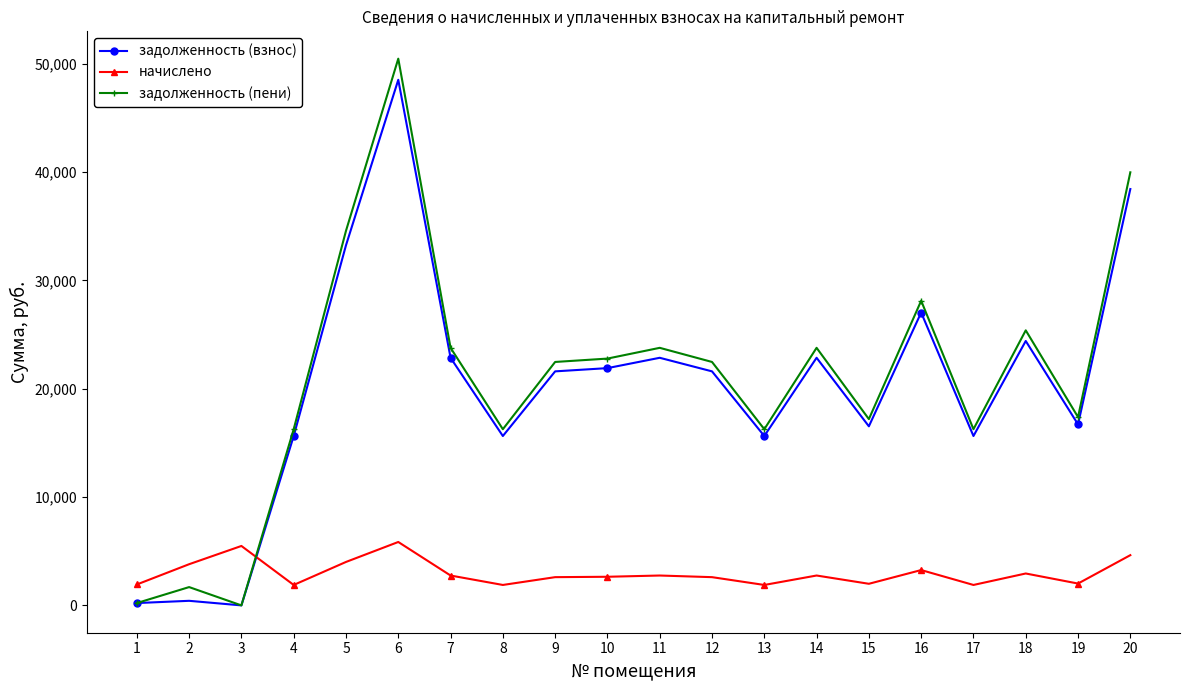

Where do начислено and задолженность (взнос) first cross each other?

3 and 4